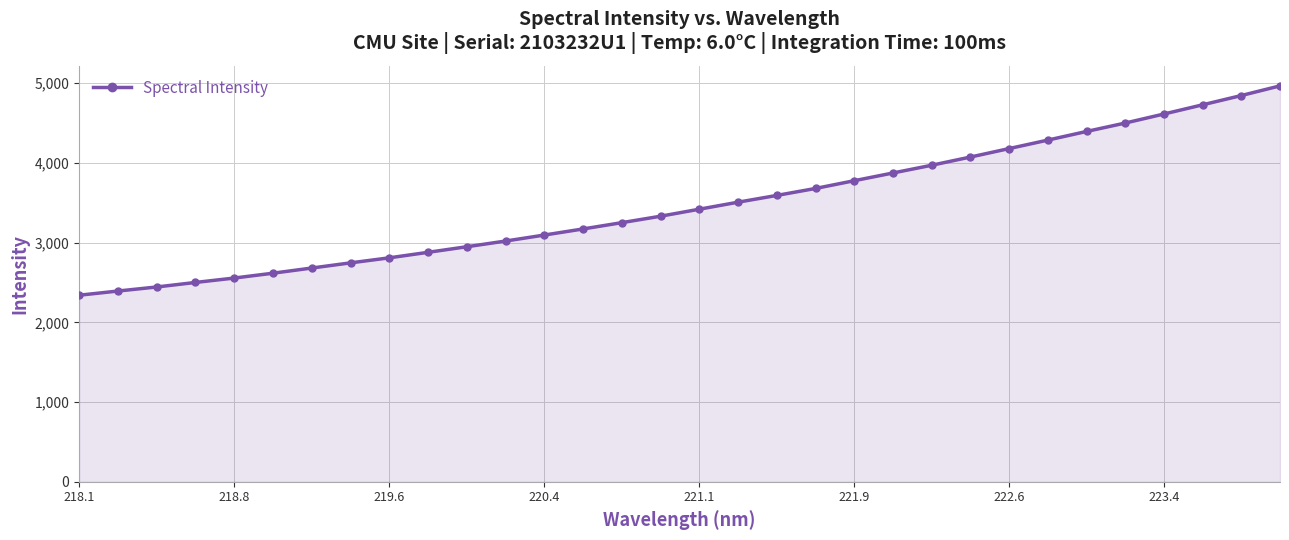

What is the maximum value shown in the chart?

4967.1